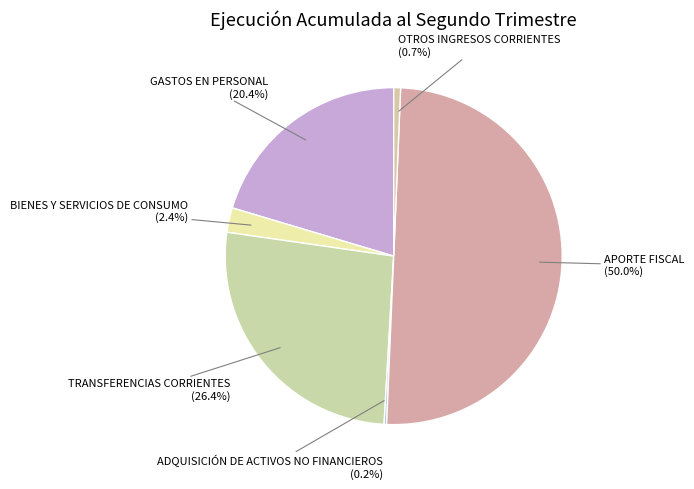

What is the largest slice in the pie chart?

APORTE FISCAL